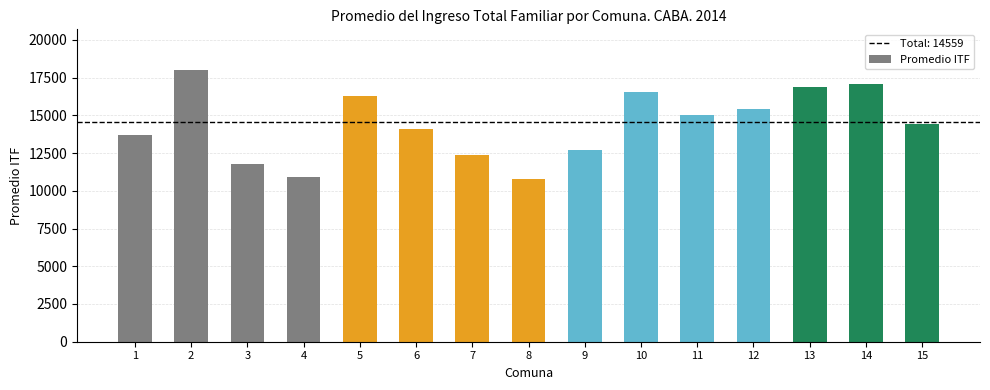

How many values are below 14396?

7